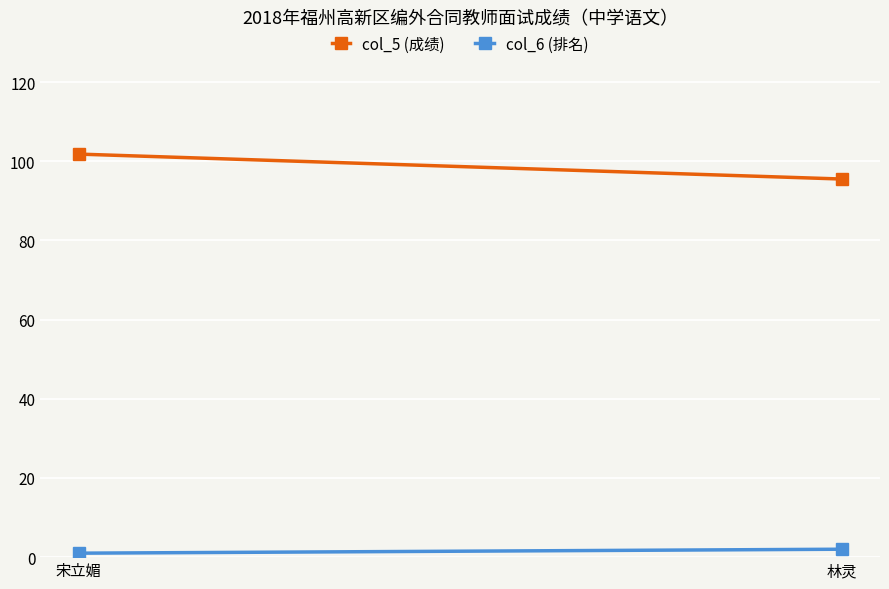

Which series has the widest spread of values?

col_5 (成绩)